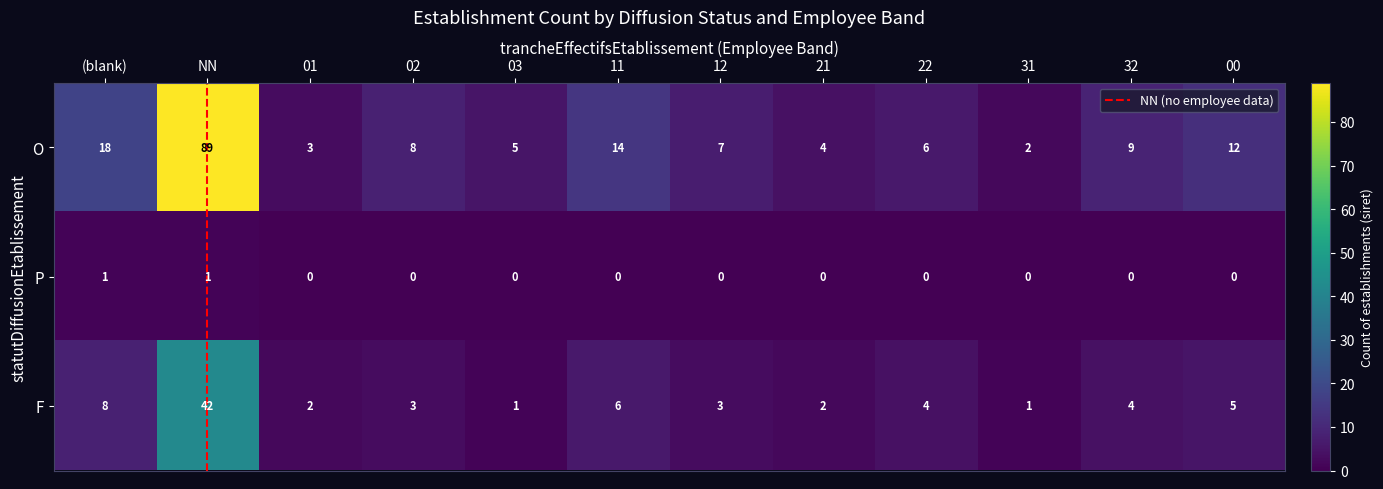

What is the difference between the F values at 21 and 00?

3